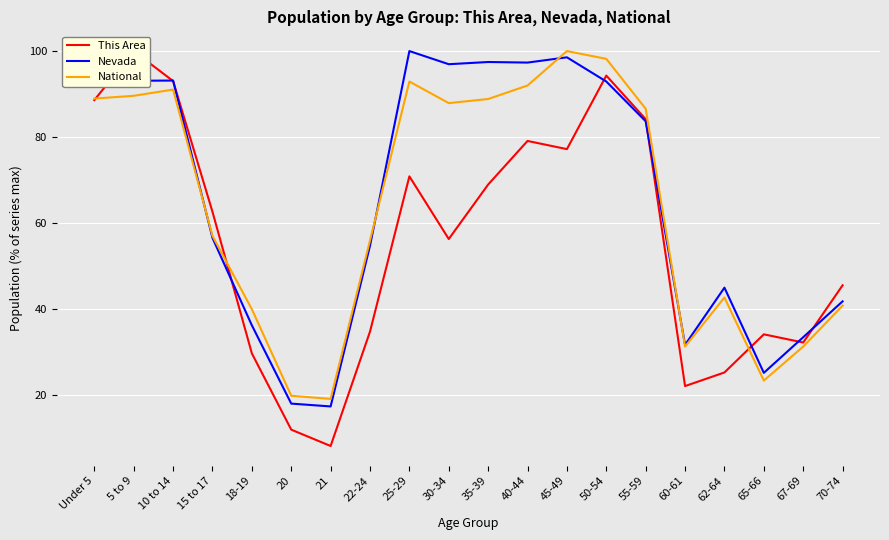

At which label does Nevada reach its peak?

25-29